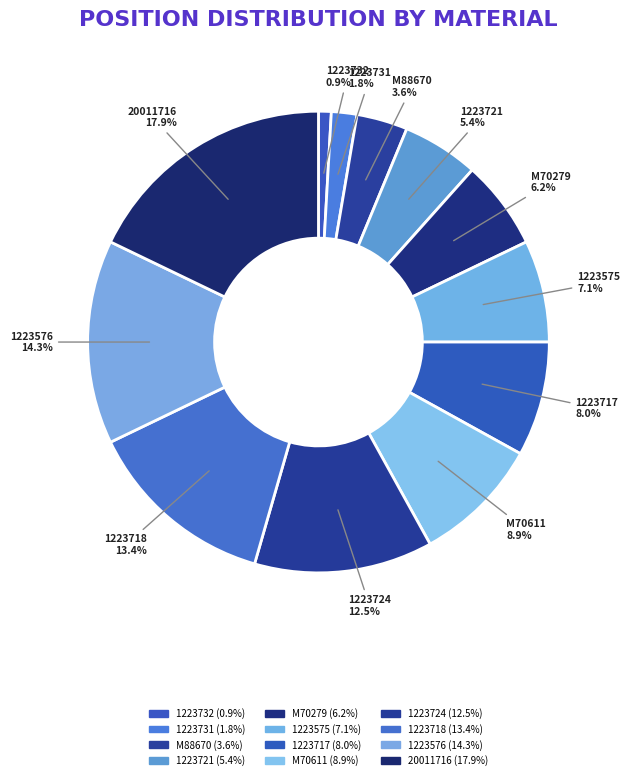

How many slices are in this pie chart?

12